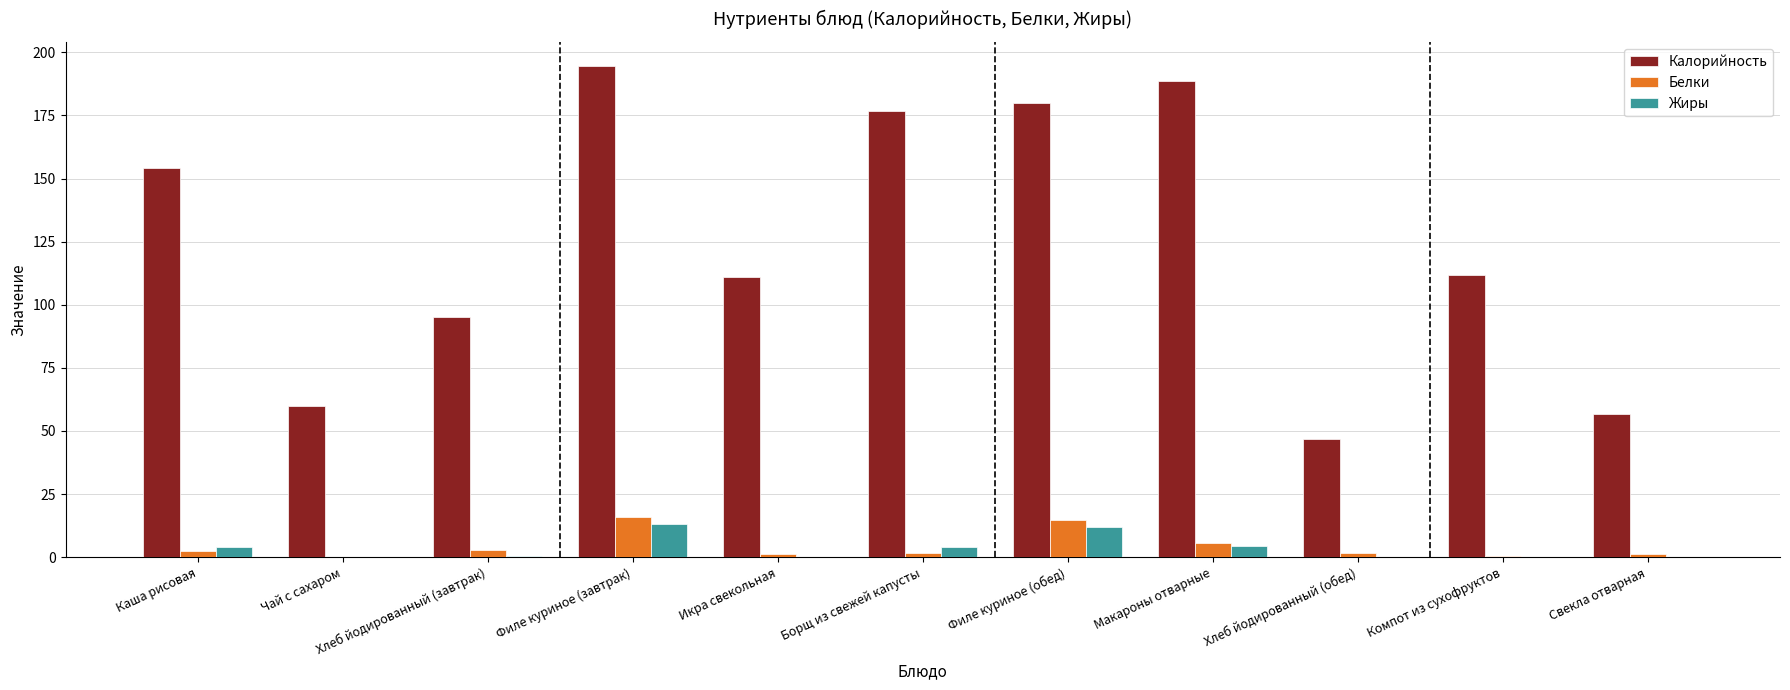

Which series has the largest total across all categories?

Калорийность